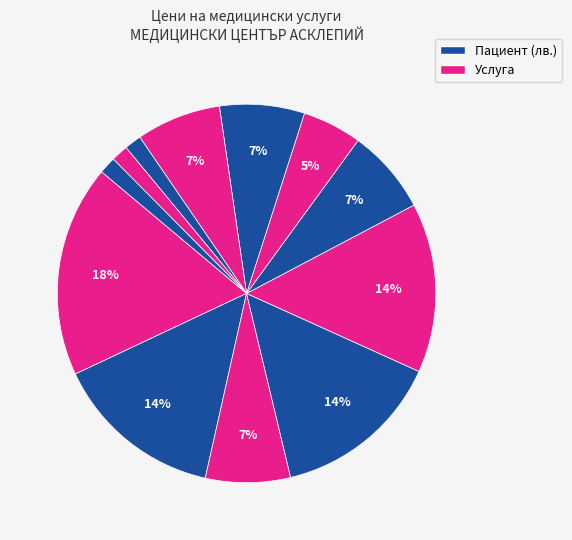

Count the number of slices in the pie.

12